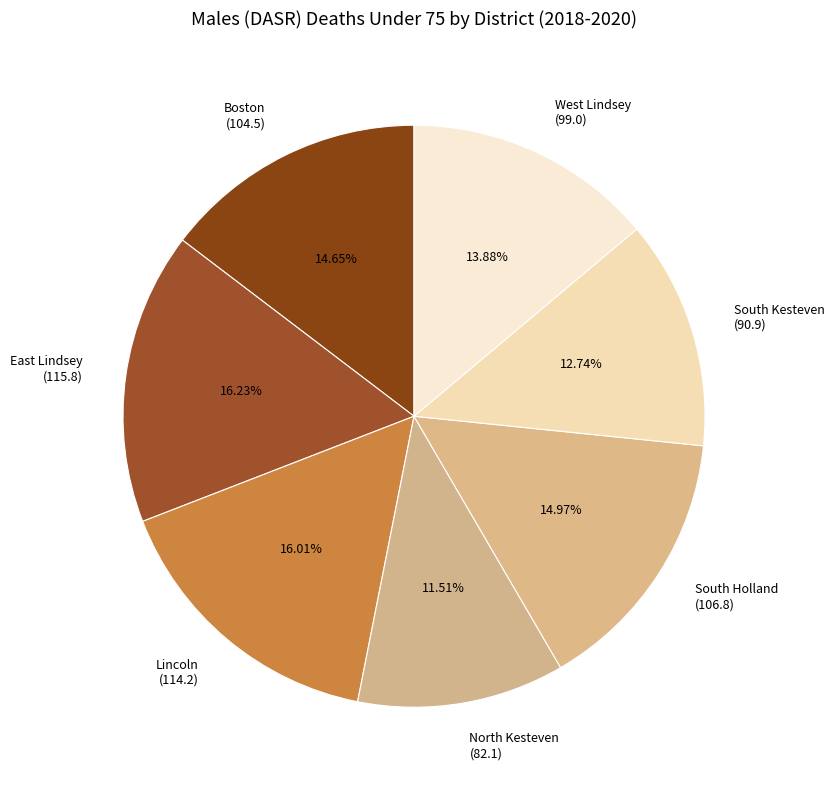

Approximately how many times larger is the value at Boston compared to South Kesteven?

1.1